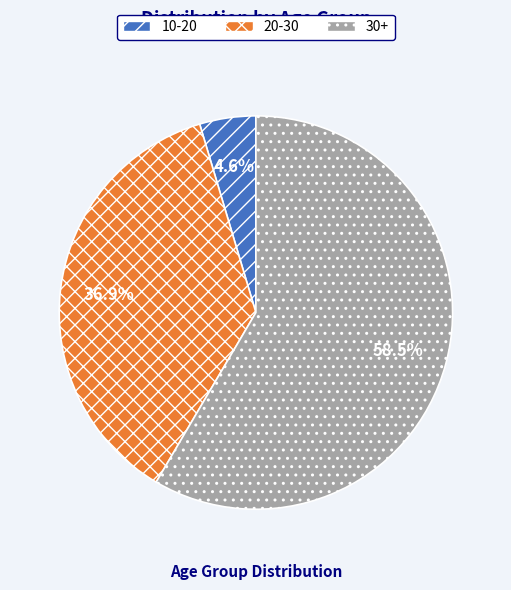

What is the majority slice?

30+